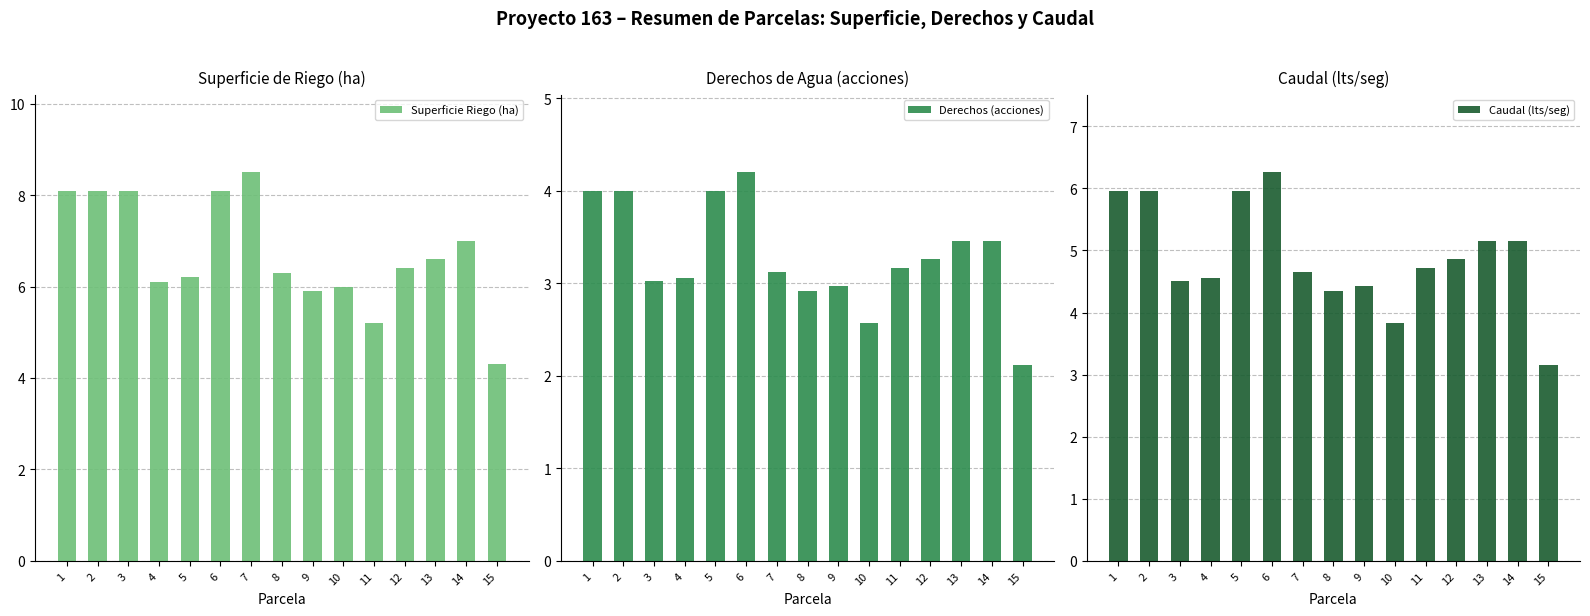

Which label corresponds to the largest value in the chart?

7